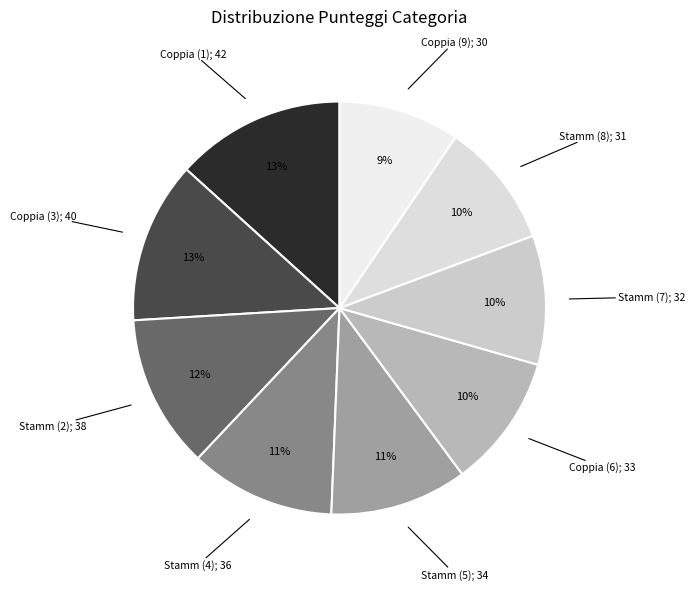

Count the number of slices in the pie.

9